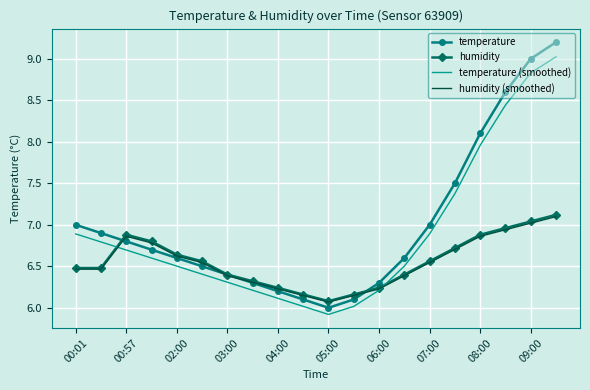

What is the smallest value displayed?

5.9